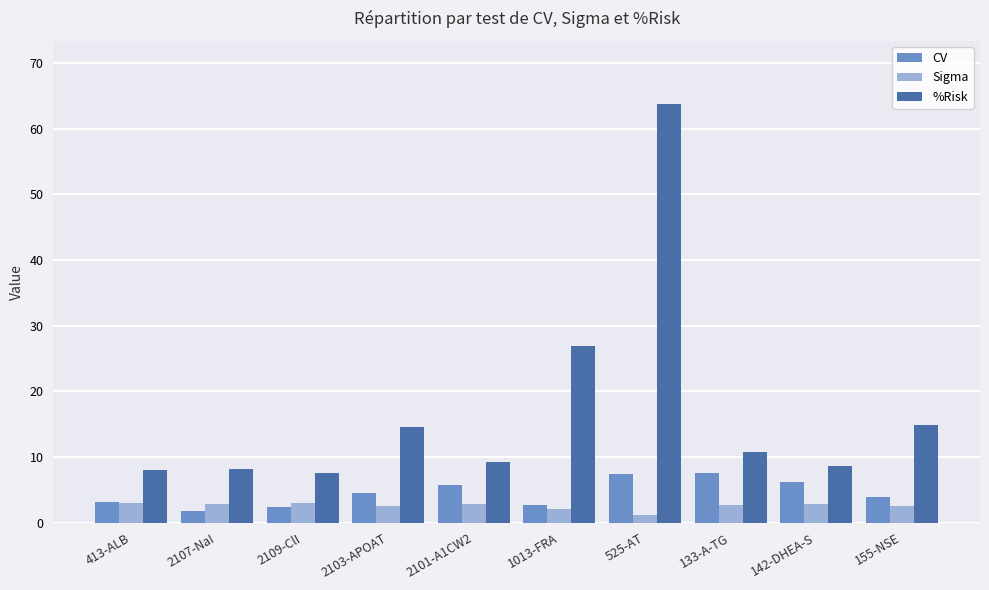

What is the average value of the Sigma series?

2.6